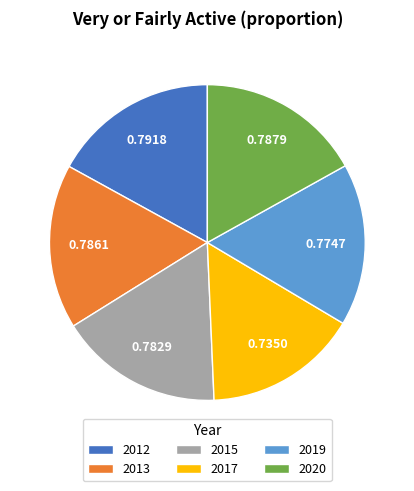

Does 2020 account for over 50% of the chart?

No